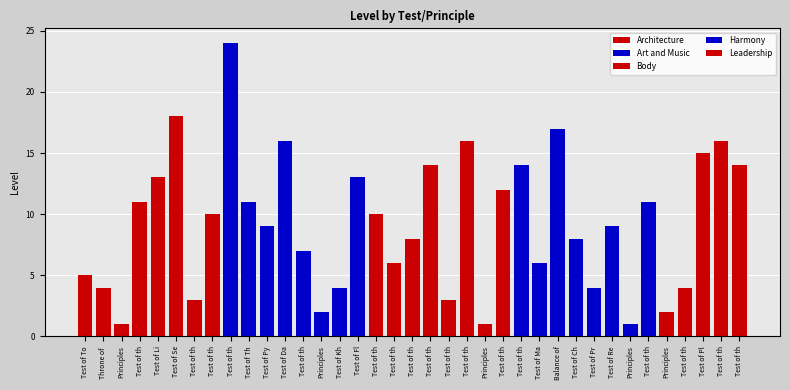

Where does the data first go above 9?

Test of the Funerary Temple